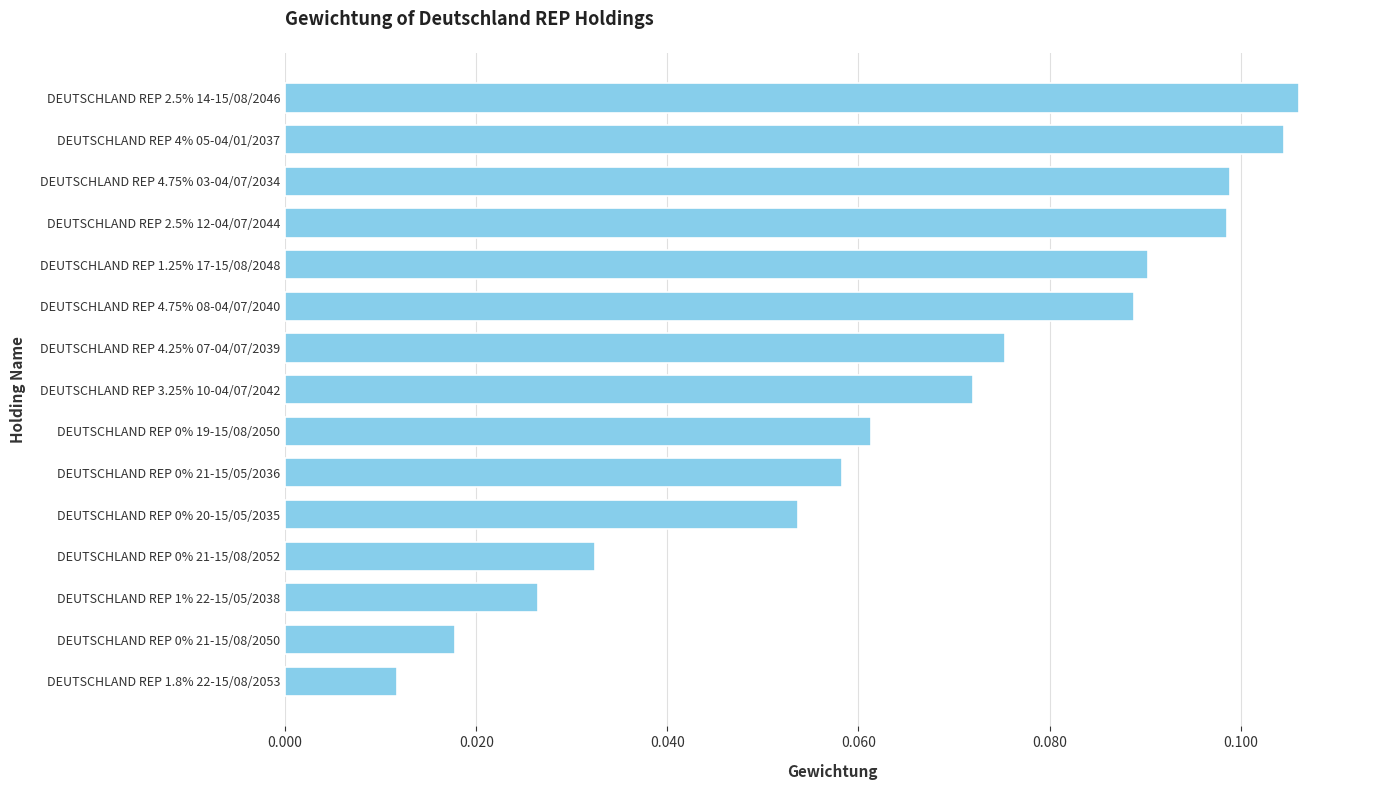

At which category does the chart reach its minimum across all series?

DEUTSCHLAND REP 1.8% 22-15/08/2053